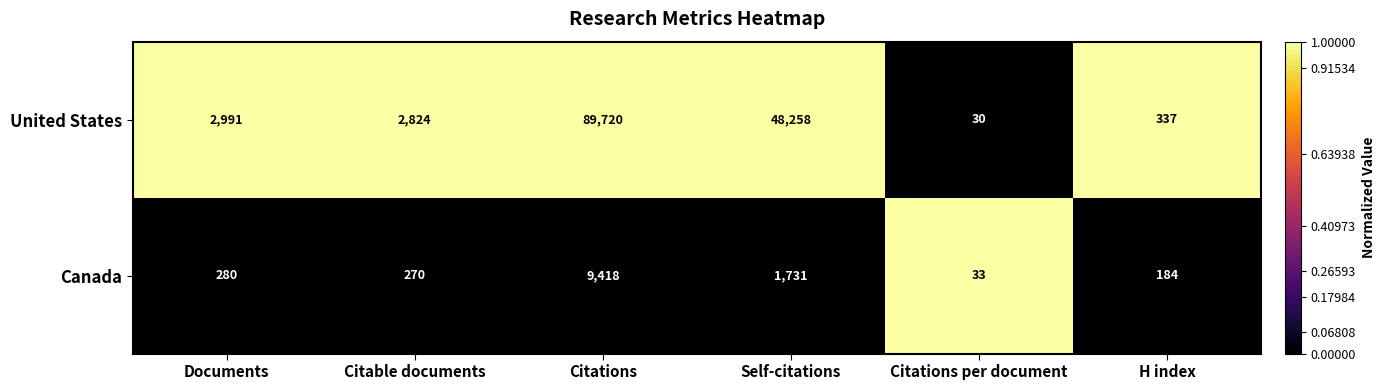

List the series in order of their peak value, highest first.

United States, Canada